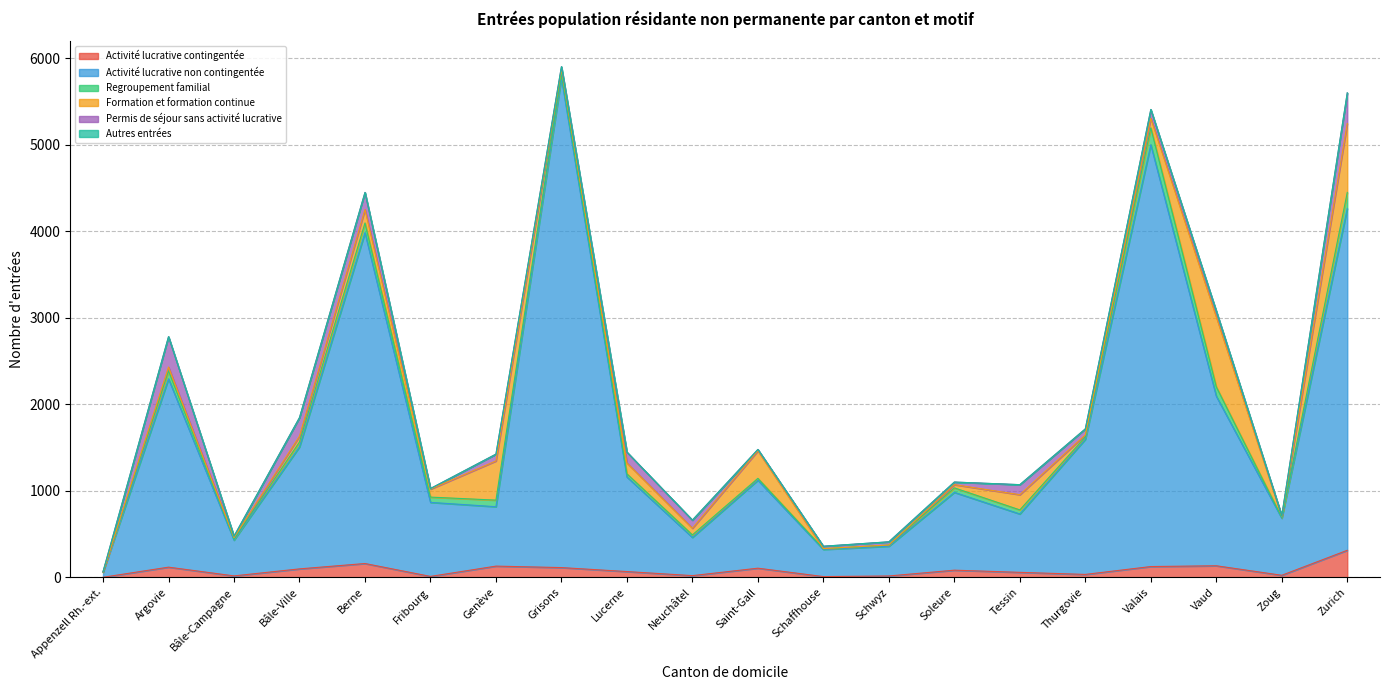

At which label does Activité lucrative non contingentée reach its peak?

Grisons